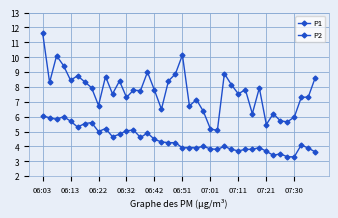

How many series are shown in this chart?

2